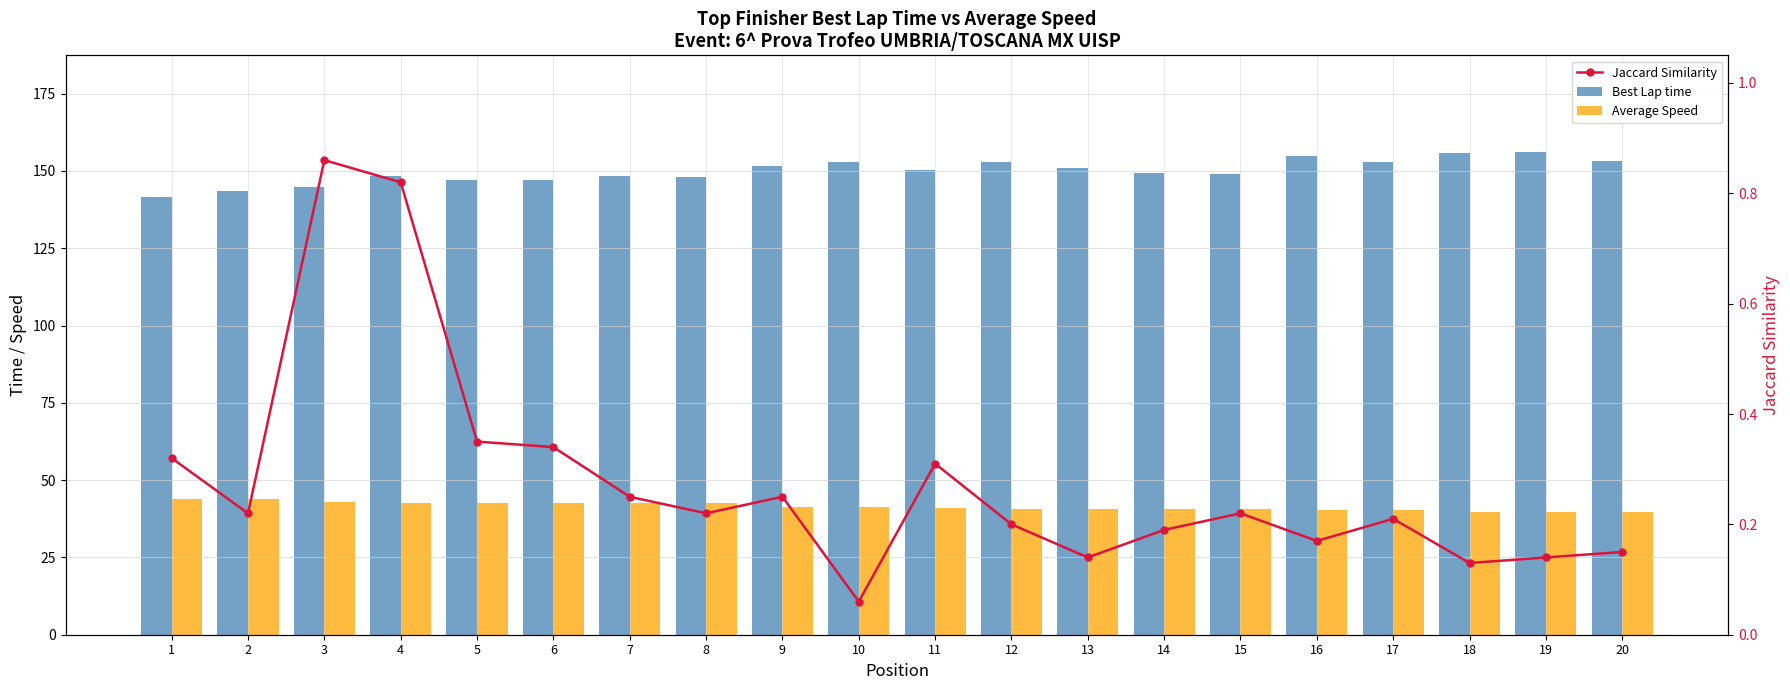

What is the lowest value of the Jaccard Similarity series?

0.1